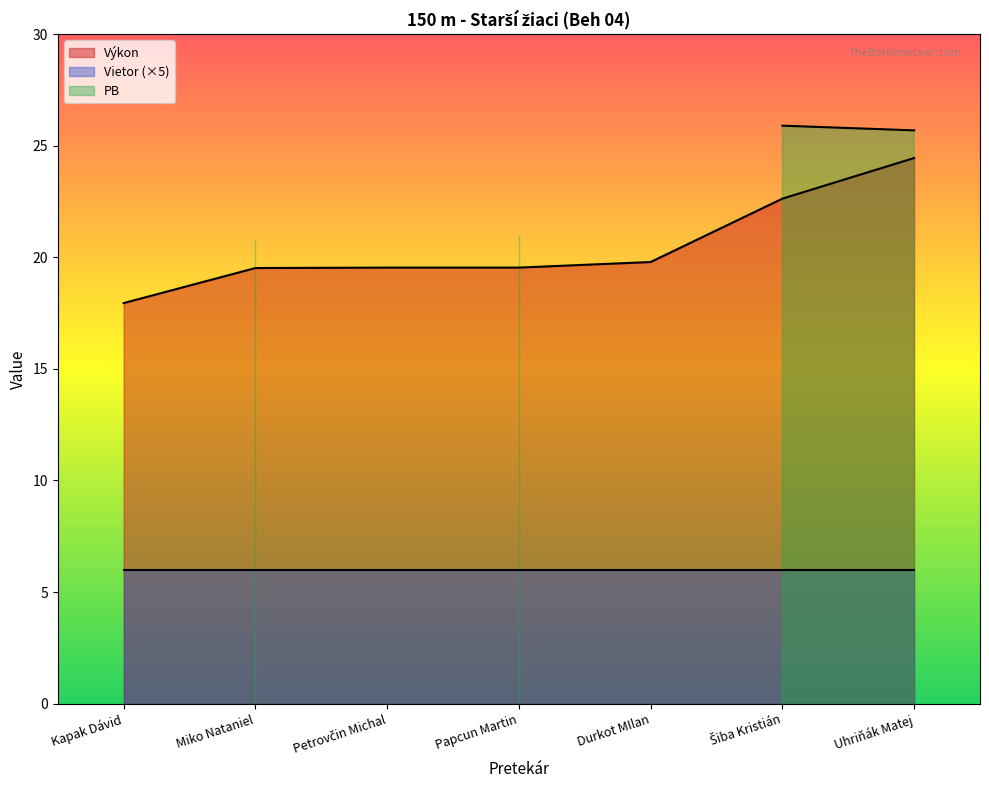

Which series ends up on top after the final intersection of Vietor and PB?

PB